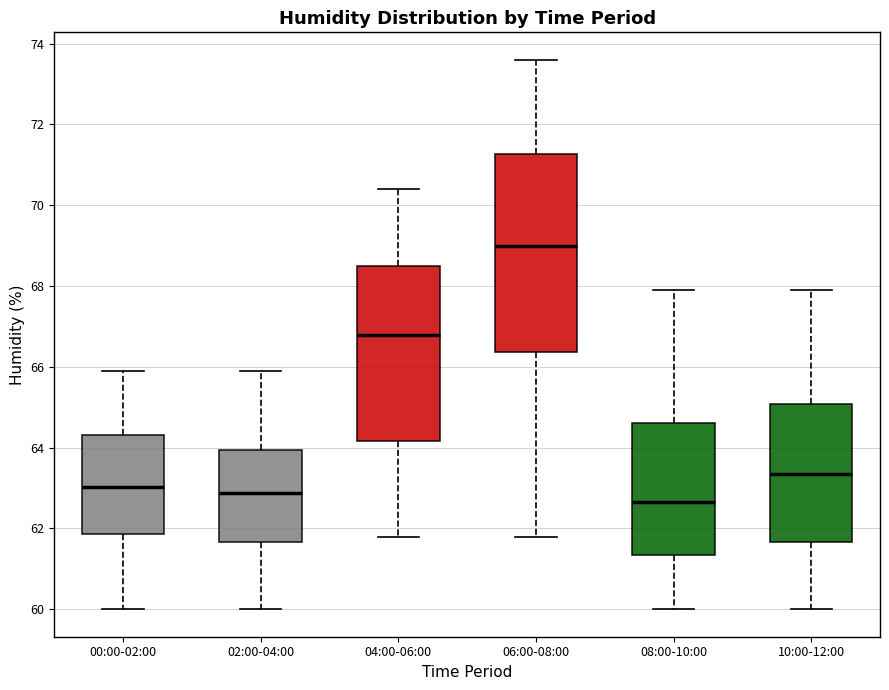

Reading left to right, read every box against the y-axis: the position of its median line, the range the box covers, and the ends of its whiskers. The values are not printed on the chart, so give them approximately, as read against the axis.

00:00-02:00: median 63.0, box 61.8 to 64.4, whiskers 60.0 to 65.8
02:00-04:00: median 62.8, box 61.6 to 64.0, whiskers 60.0 to 65.8
04:00-06:00: median 66.8, box 64.2 to 68.4, whiskers 61.8 to 70.4
06:00-08:00: median 69.0, box 66.4 to 71.2, whiskers 61.8 to 73.6
08:00-10:00: median 62.6, box 61.4 to 64.6, whiskers 60.0 to 68.0
10:00-12:00: median 63.4, box 61.6 to 65.0, whiskers 60.0 to 68.0